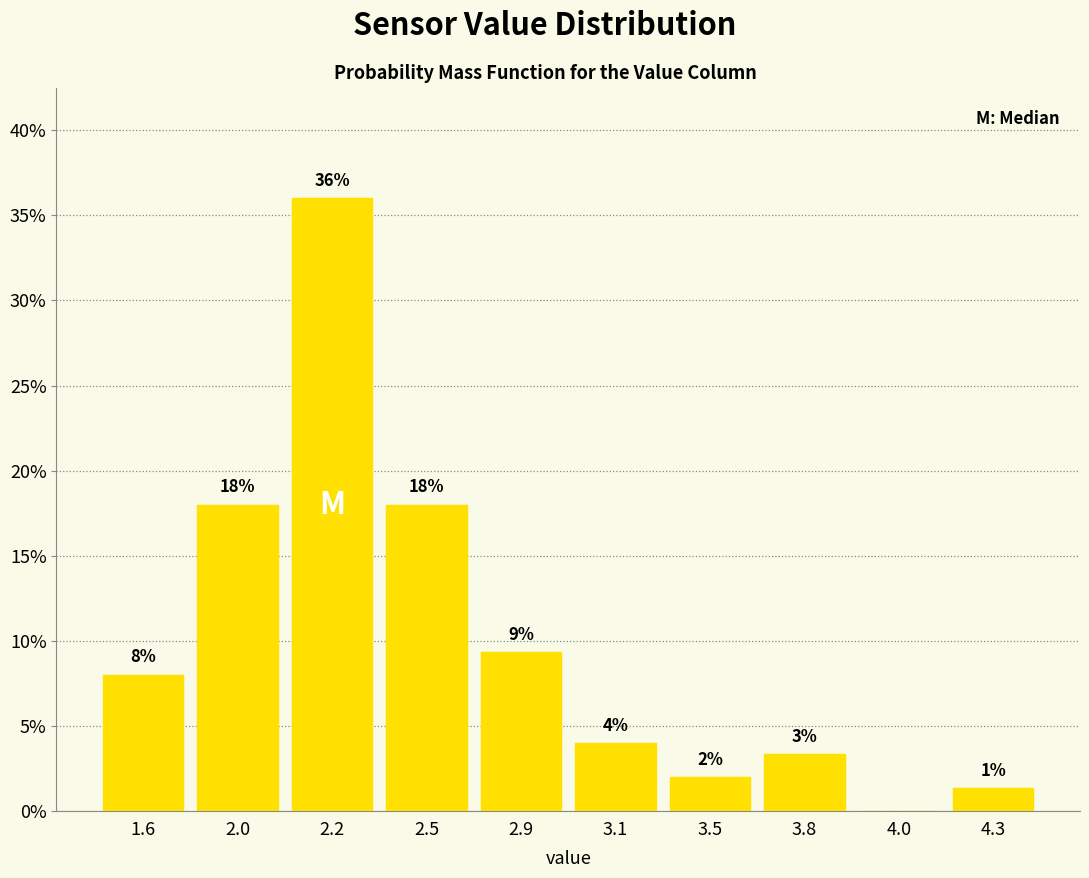

Between 4.3 and 2.0, which is larger?

2.0